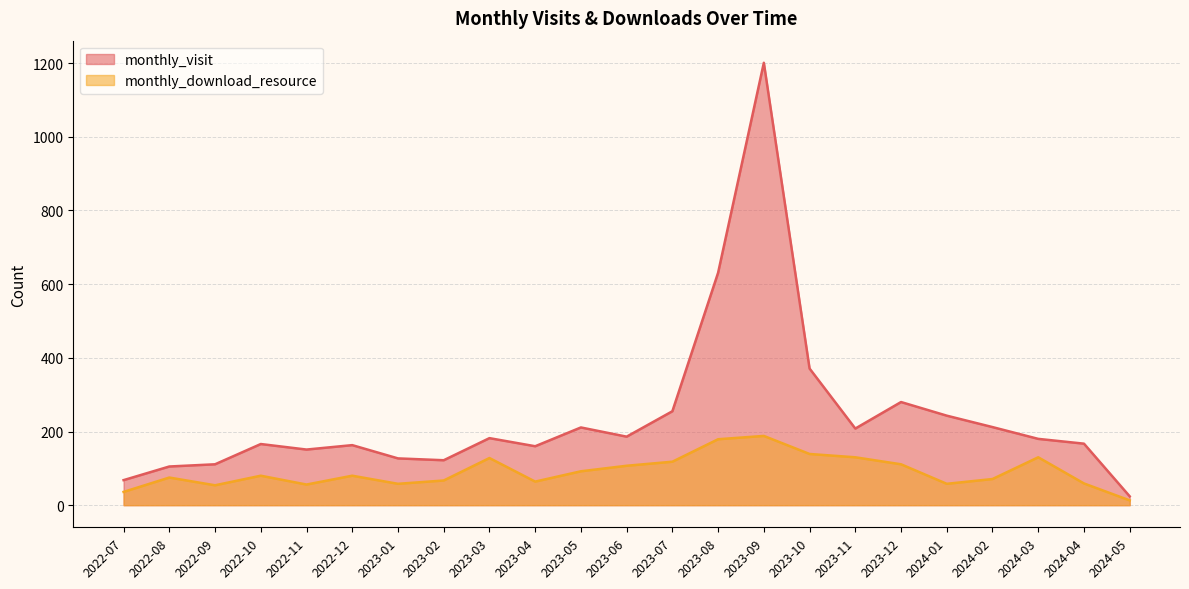

True or false: monthly_visit and monthly_download_resource intersect in this chart.

False